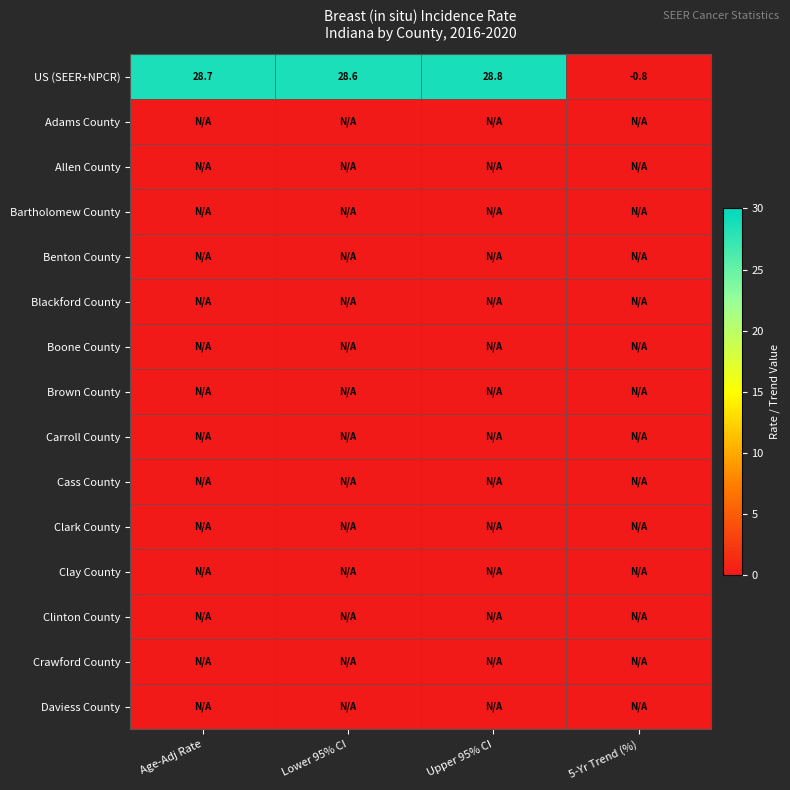

What is the approximate value of US (SEER+NPCR) at Lower 95% CI?

28.6